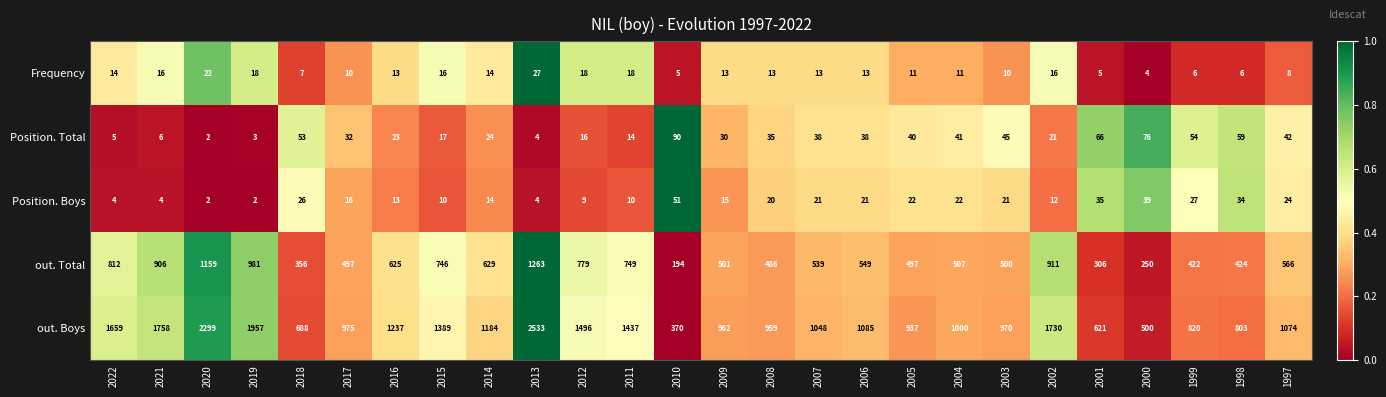

What is the sum of the out. Total values at 2005 and 2004?

1004